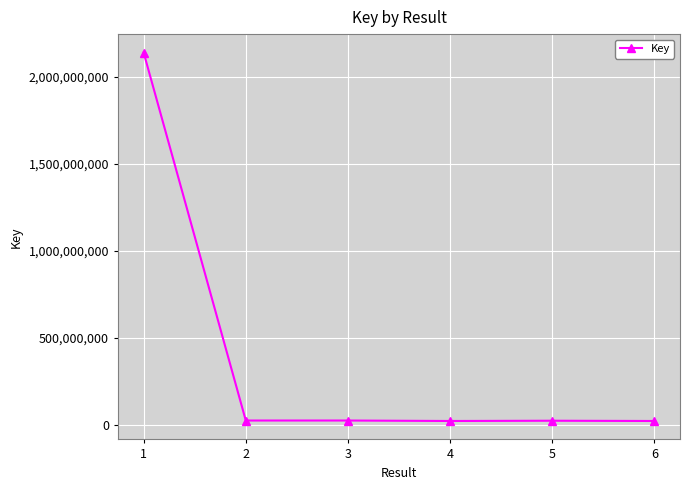

Approximately how many times larger is the value at 4 compared to 2?

0.9